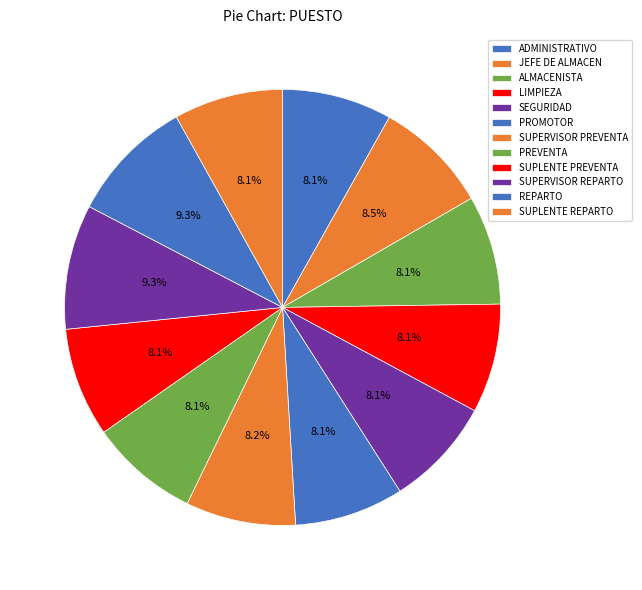

True or false: SUPERVISOR REPARTO accounts for 9% of the total.

True